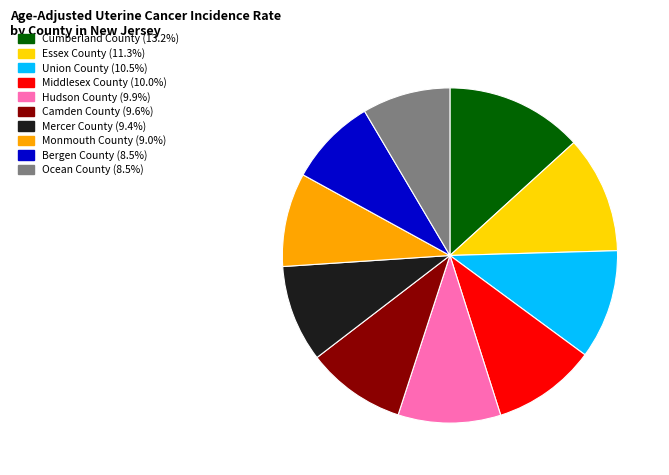

Do Middlesex County and Mercer County together represent more than half of the pie?

No